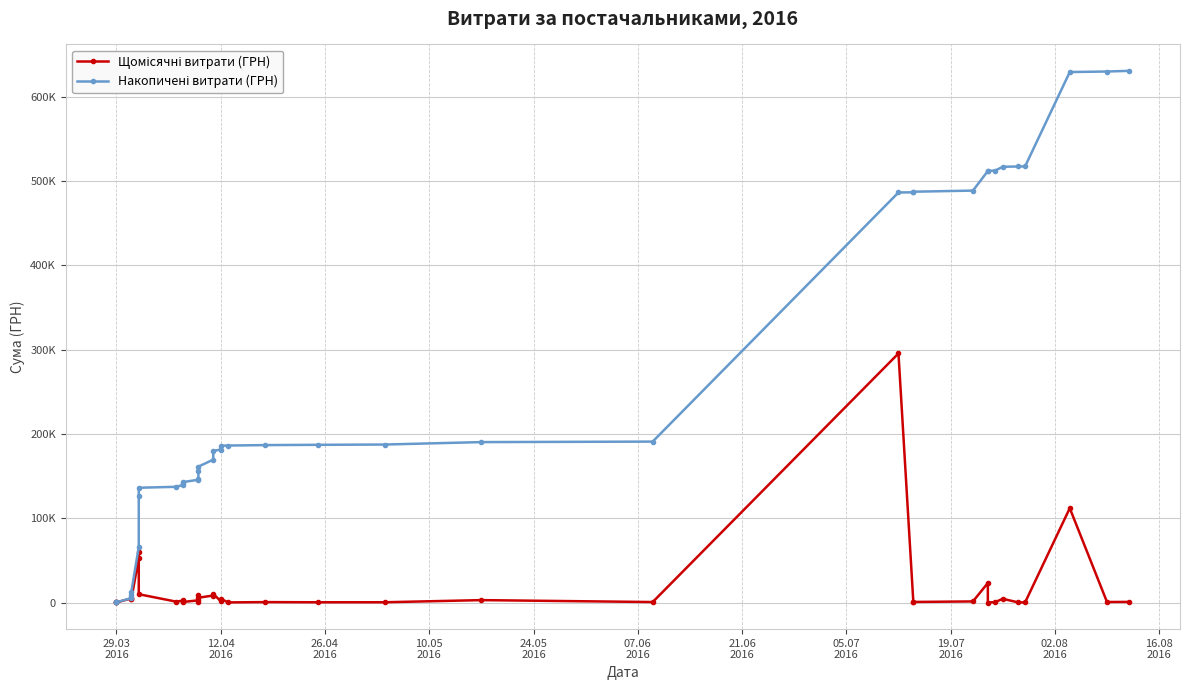

How many interior local peaks does the Щомісячні витрати (ГРН) series have?

14